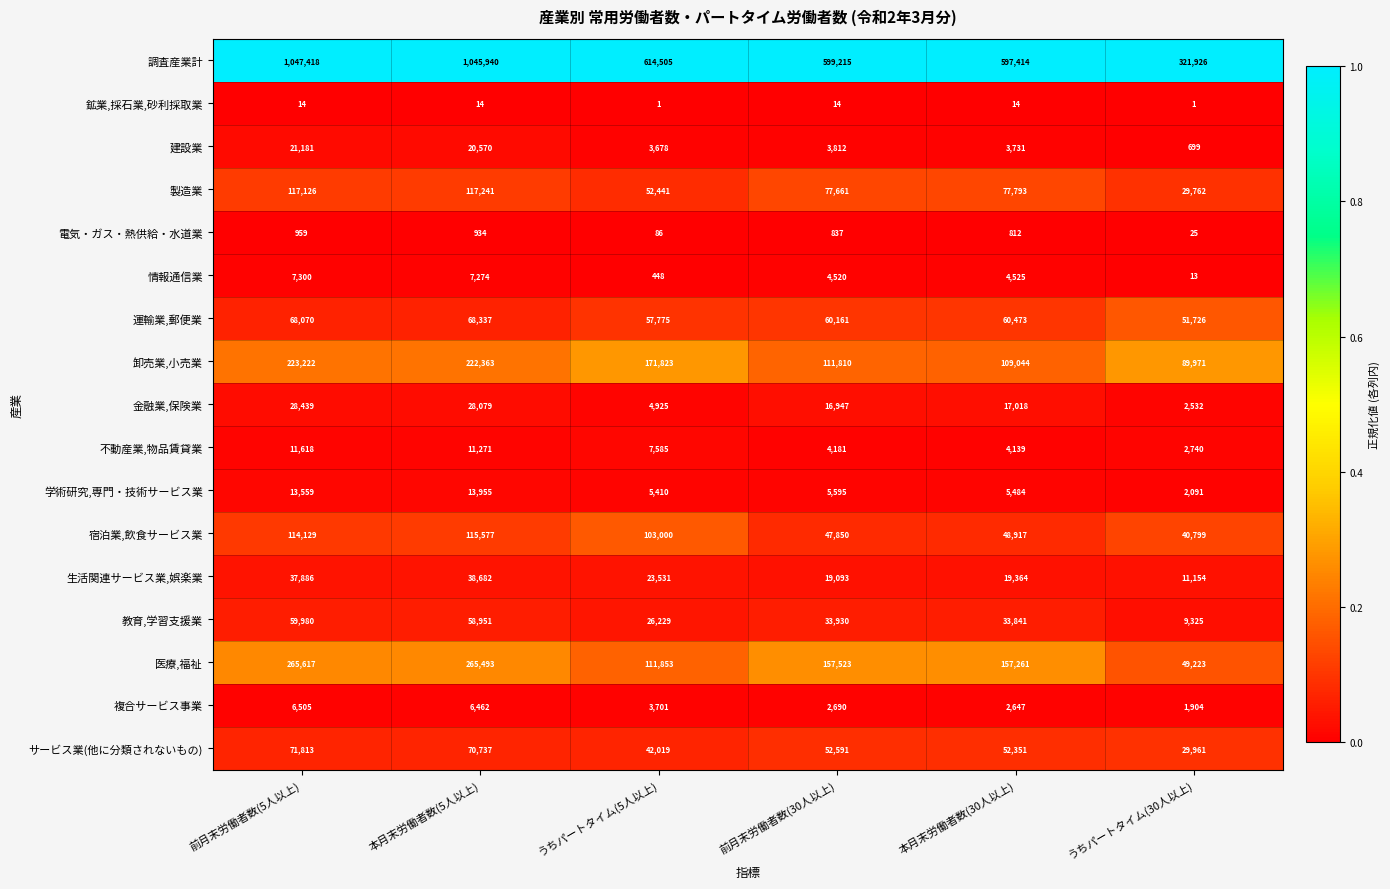

Read the 不動産業,物品賃貸業 value at 前月末労働者数(30人以上).

4181